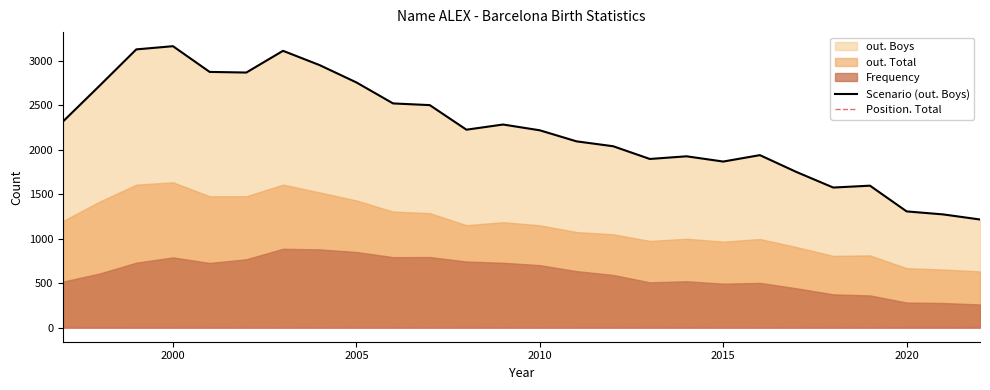

How many lines are shown in the chart?

2